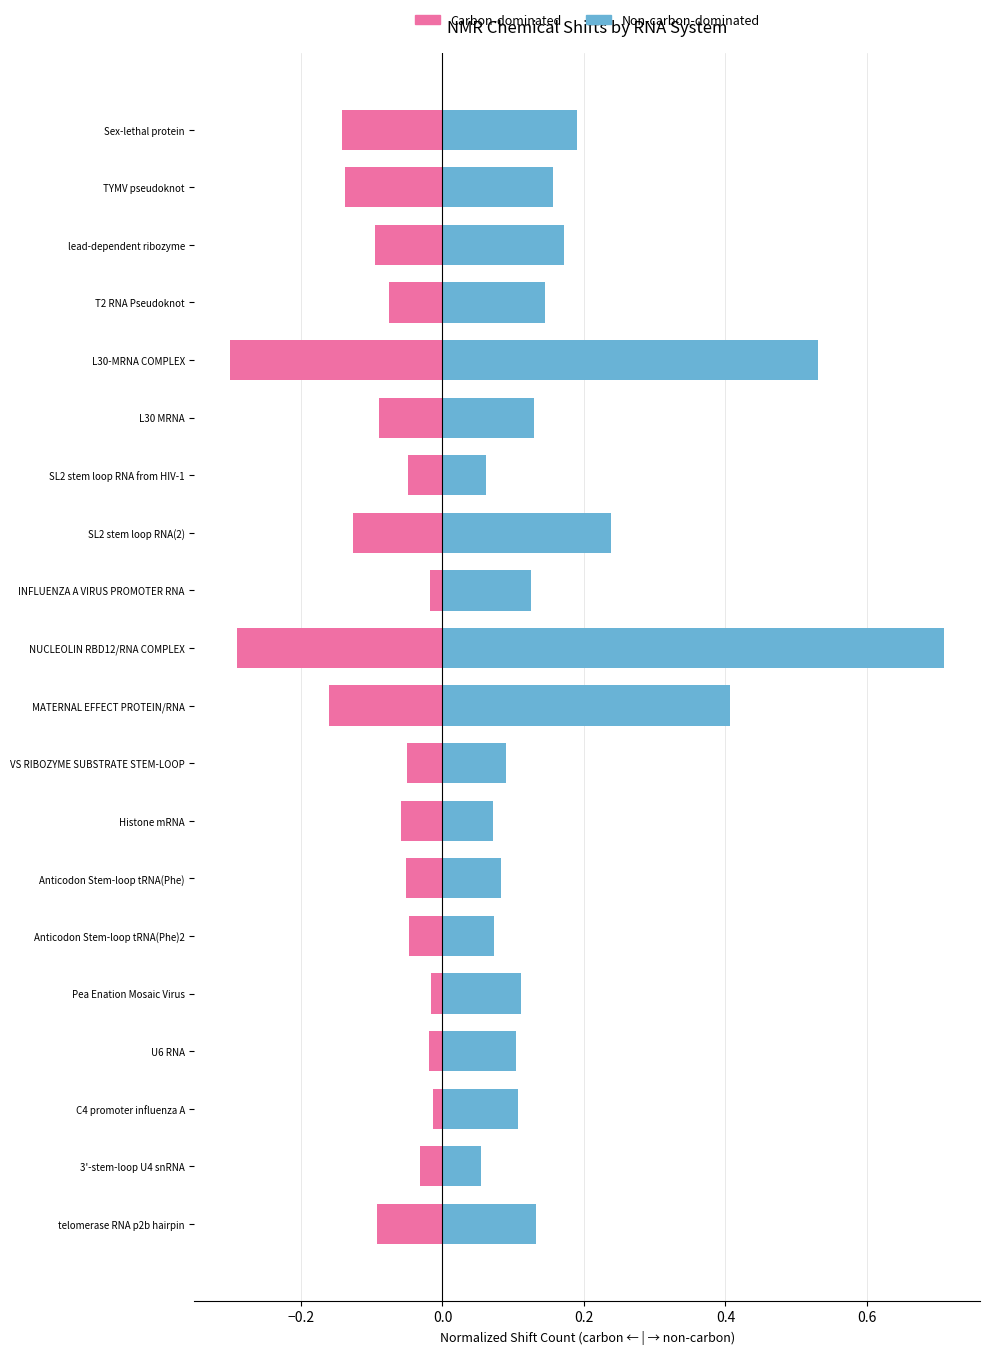

The Carbon shifts (normalized, negated) series shows -0.0 at lead-dependent ribozyme. True or false?

False